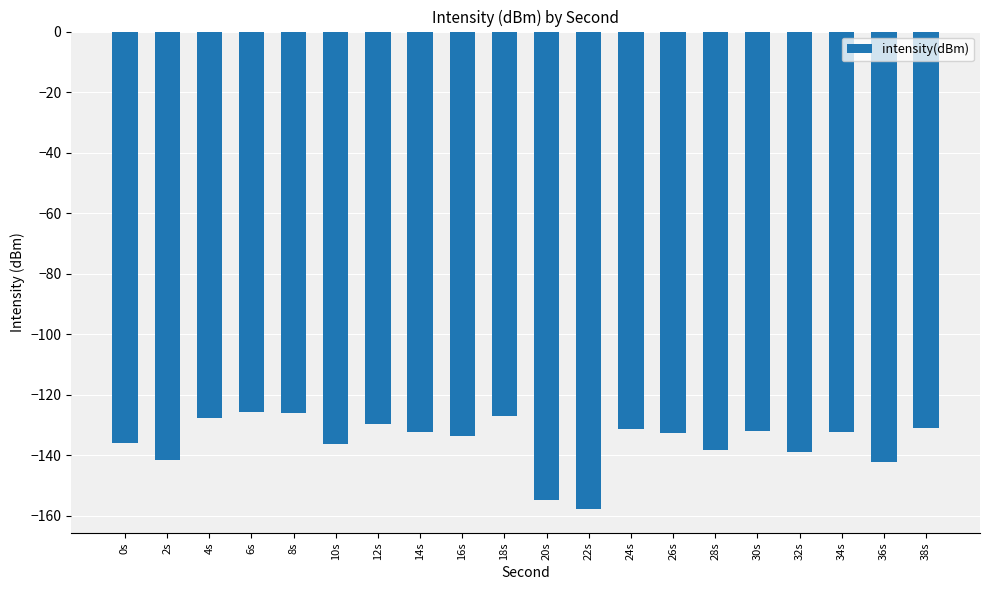

How many data points does each series have?

20